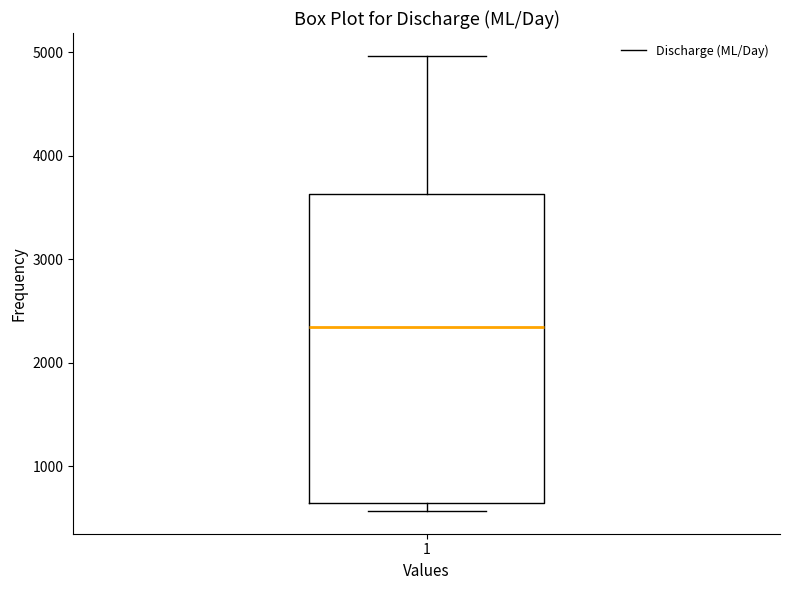

Read this box plot against the y-axis: the position of the median line, the range covered by the box, and the ends of both whiskers. The values are not printed on the chart, so give them approximately, as read against the axis.

median 2300, box 600 to 3600, whiskers 600 (just below the box's lower edge) to 5000